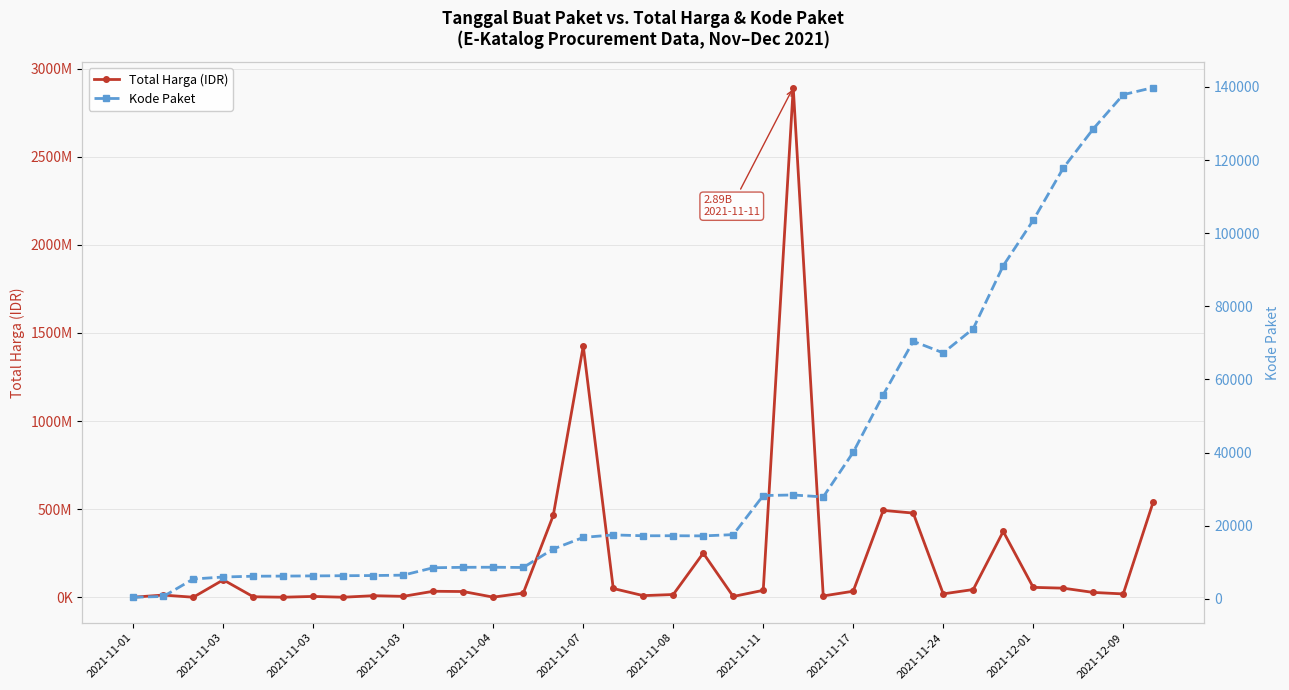

Rank the series by their maximum value, from lowest to highest.

Kode Paket, Total Harga (IDR)